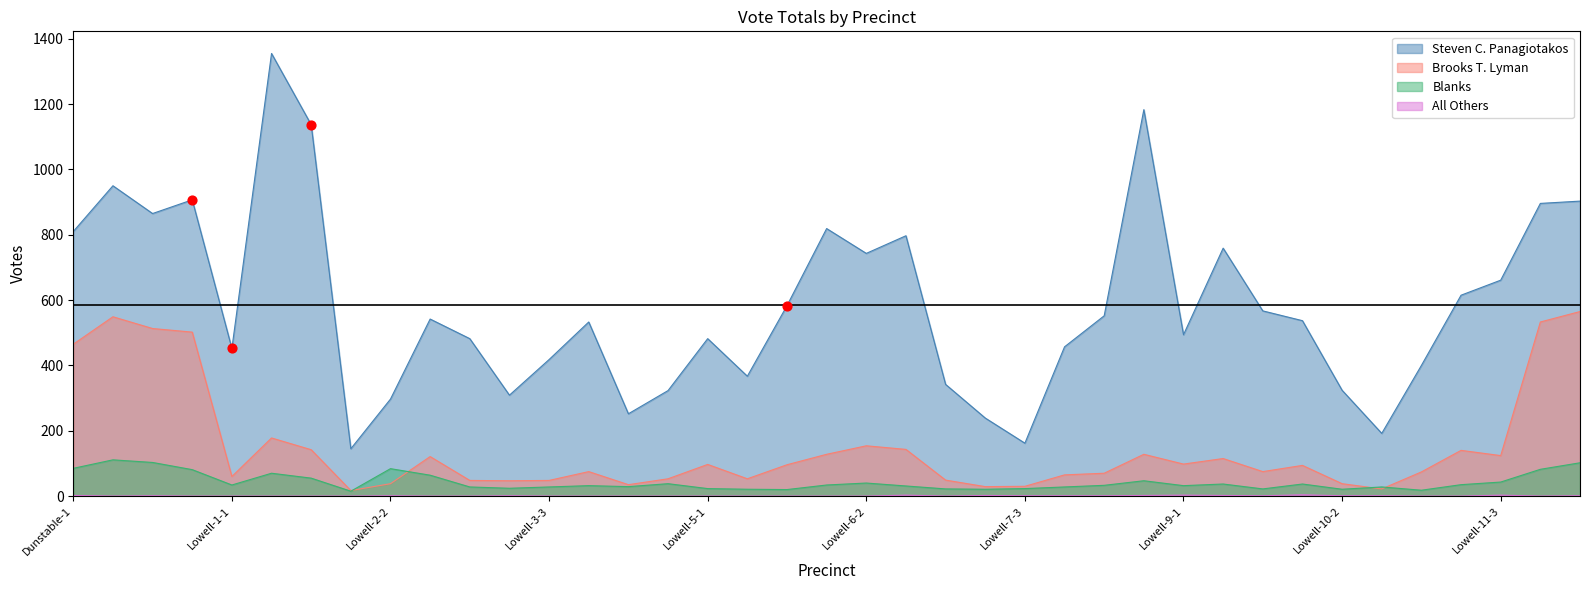

Which series reaches the minimum Y coordinate?

All Others